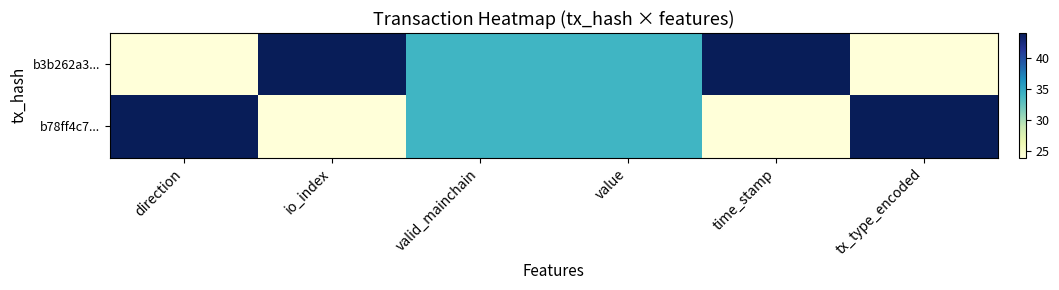

Reading right to left, what are all the values shown in this chart?

b3b262a3...: tx_type_encoded=24	time_stamp=44	value=34	valid_mainchain=34	io_index=44	direction=24
b78ff4c7...: tx_type_encoded=44	time_stamp=24	value=34	valid_mainchain=34	io_index=24	direction=44